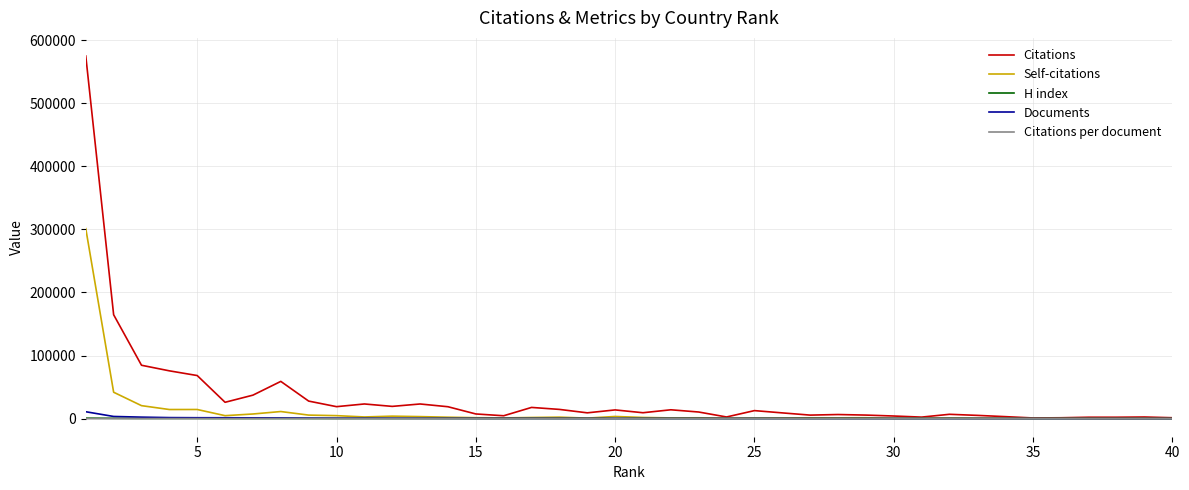

Which series has the largest range (max minus min)?

Citations